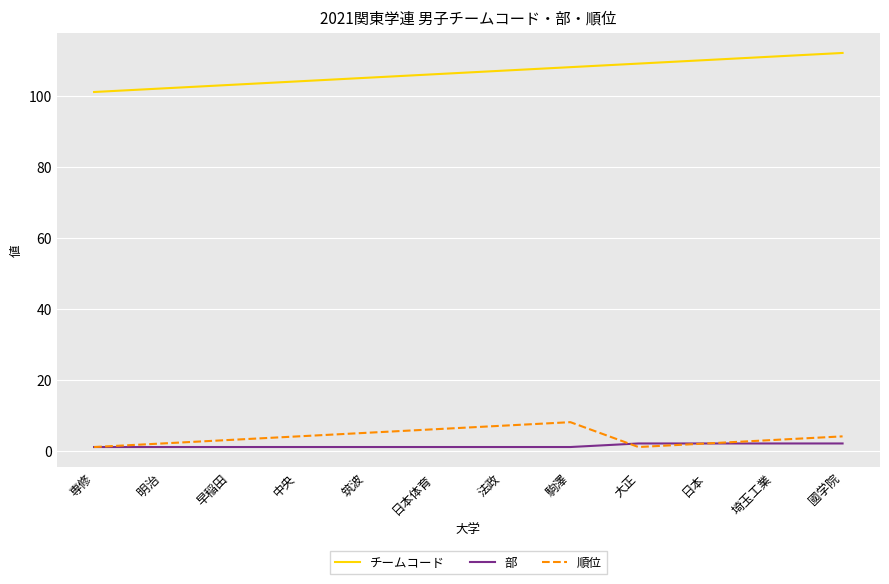

Reading left to right, transcribe all the data shown in this chart.

チームコード: 101	102	103	104	105	106	107	108	109	110	111	112
部: 1	1	1	1	1	1	1	1	2	2	2	2
順位: 1	2	3	4	5	6	7	8	1	2	3	4